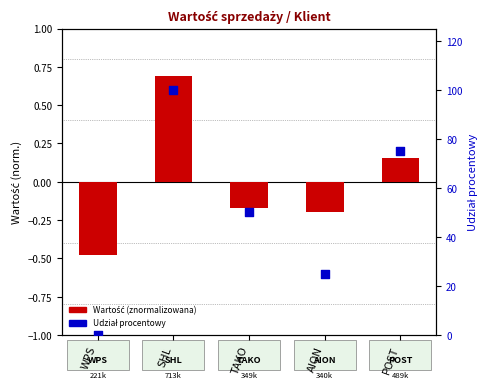

Which series has the widest spread of Y values?

Udział procentowy